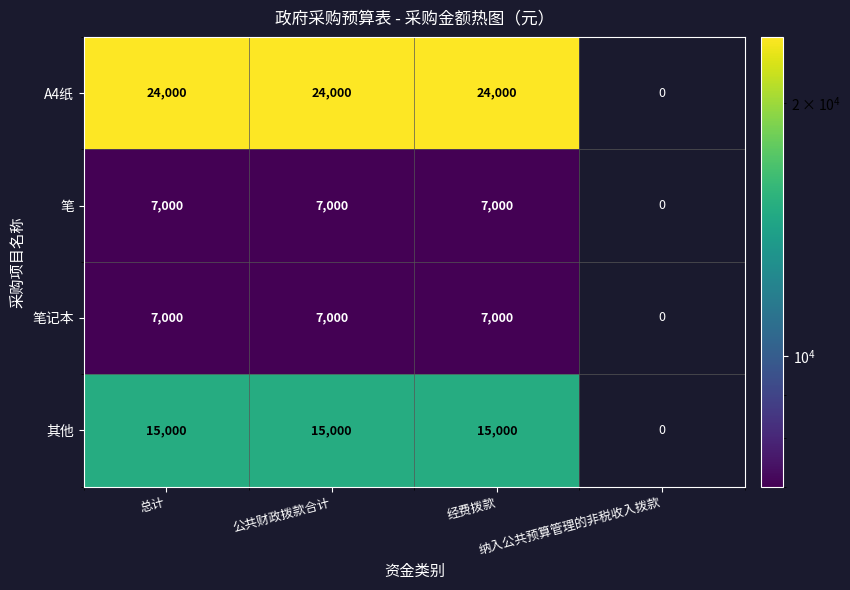

Is it true that 笔 equals 9883.8 at 公共财政拨款合计?

False